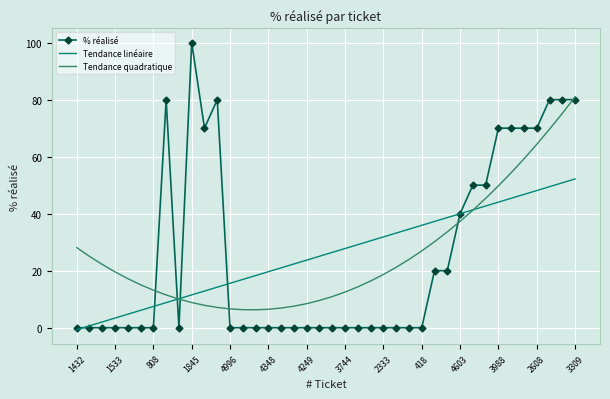

Which series has the widest spread of values?

% réalisé